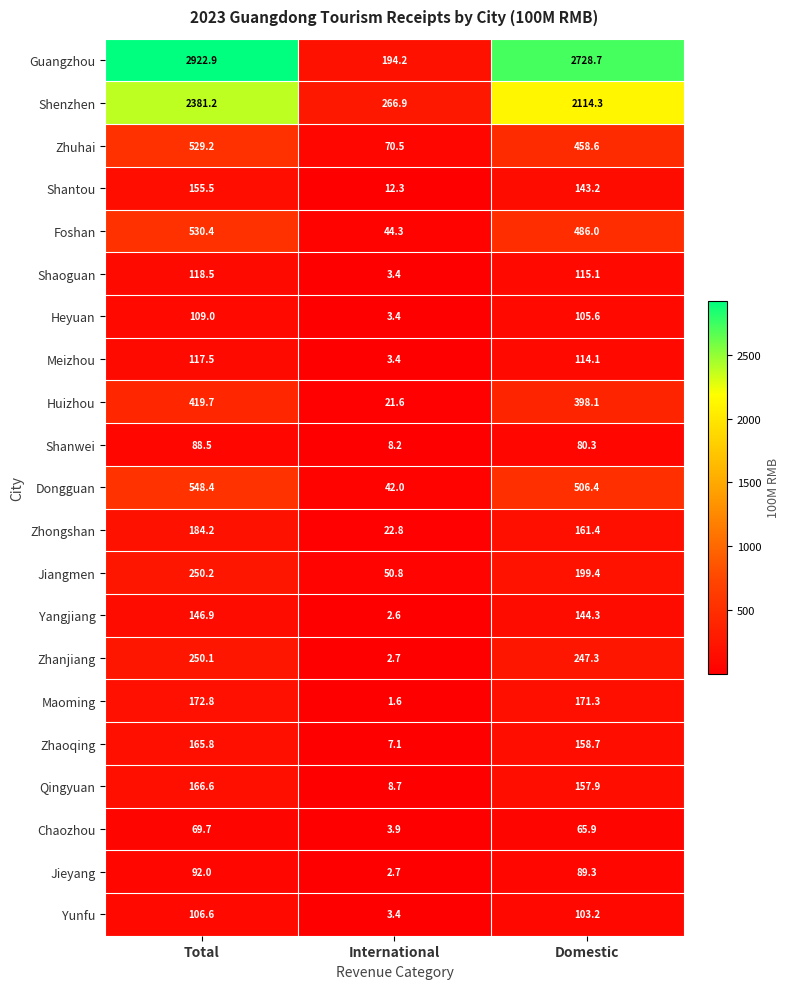

The value of Guangzhou at Total is 2922.9. True or false?

True